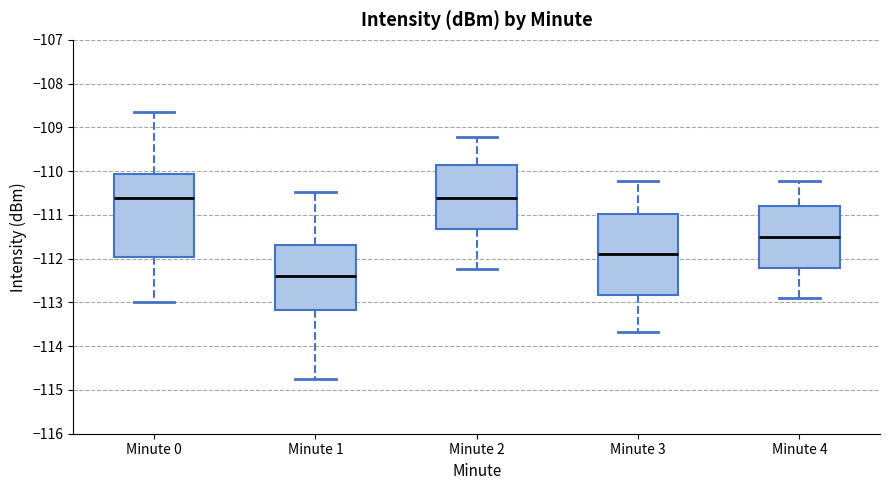

Where is the lower edge of the box for Minute 3 on the y-axis? The values are not printed on the chart, so give them approximately, as read against the axis.

-112.8